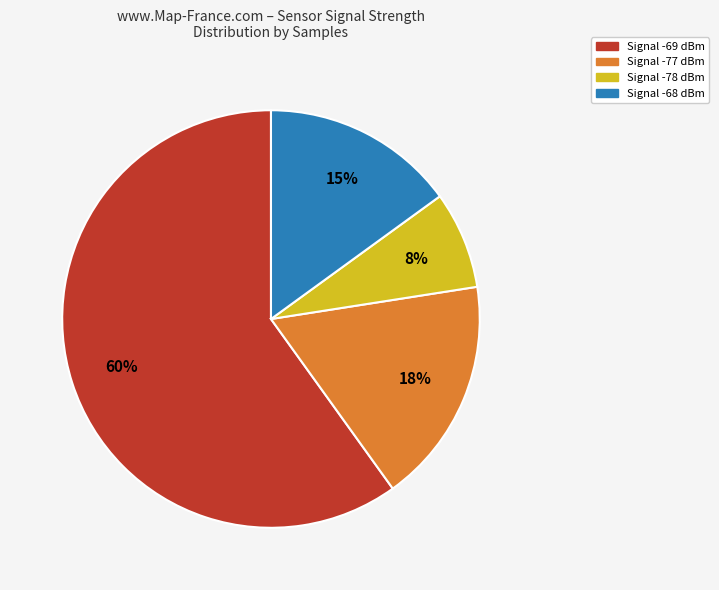

Is there any slice that represents more than half of the pie?

Yes